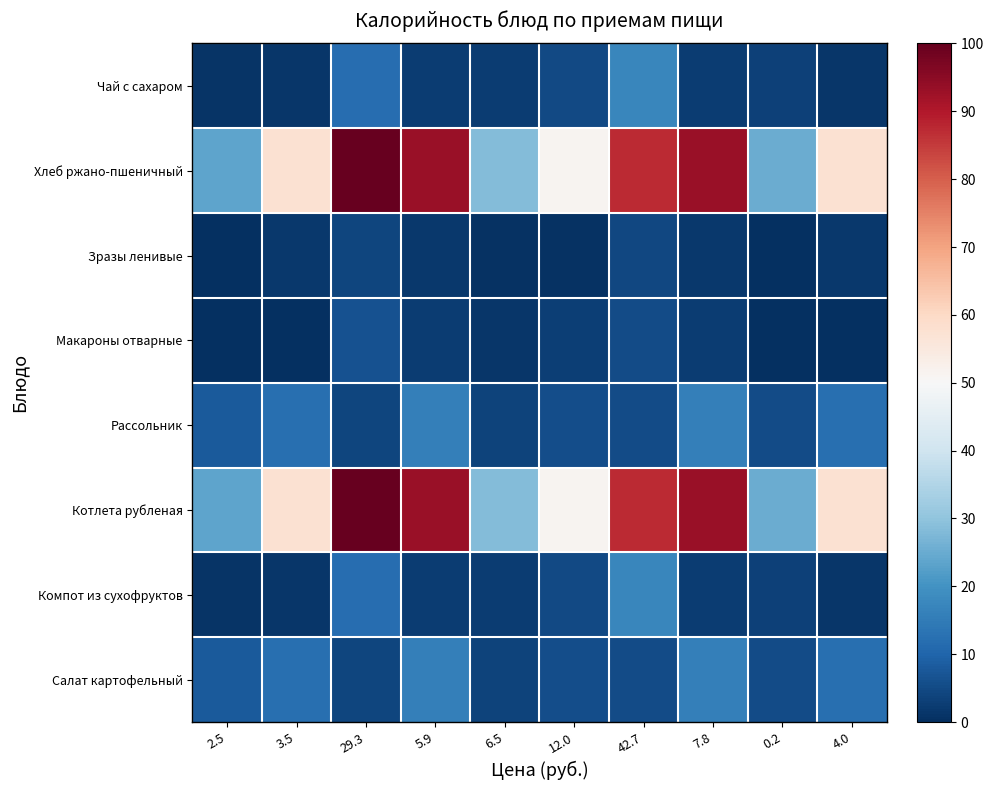

What is the total value across all series at 42.7?

229.5